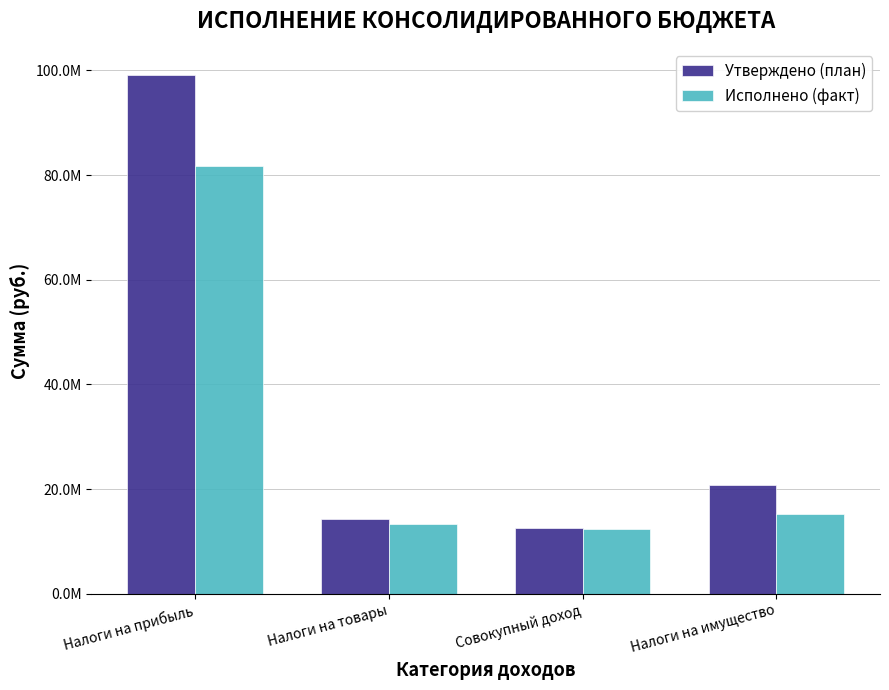

What are all the series names shown in the legend?

Утверждено (план), Исполнено (факт)